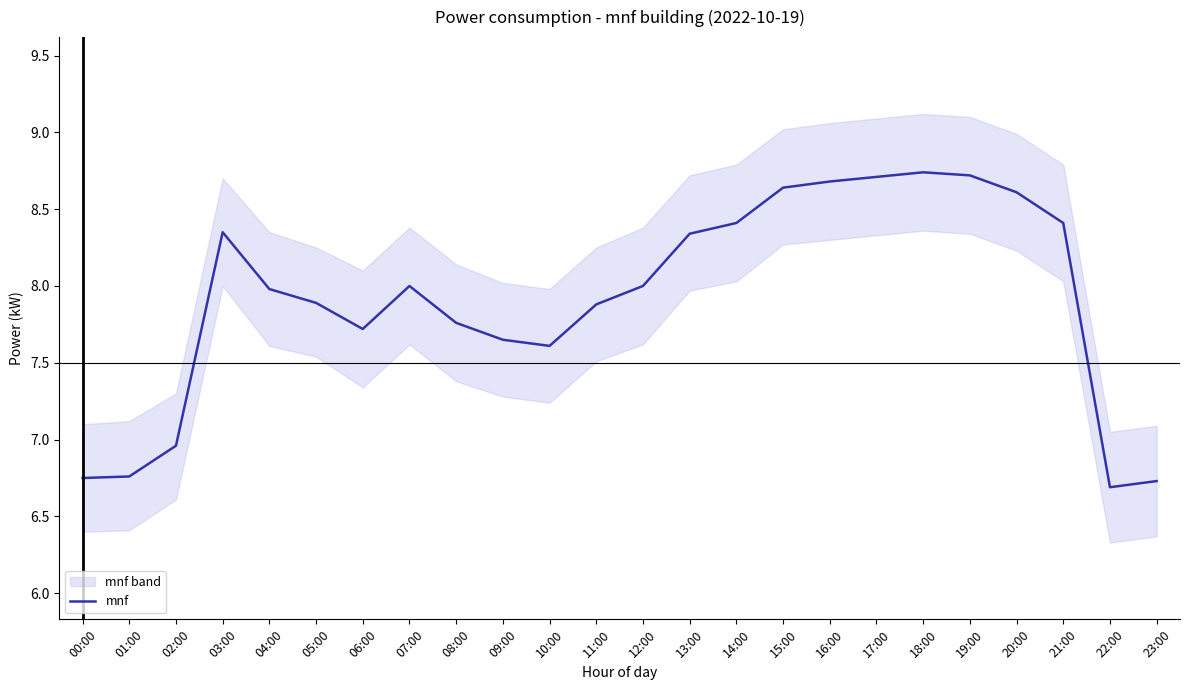

What is the difference between the maximum and minimum values?

2.0